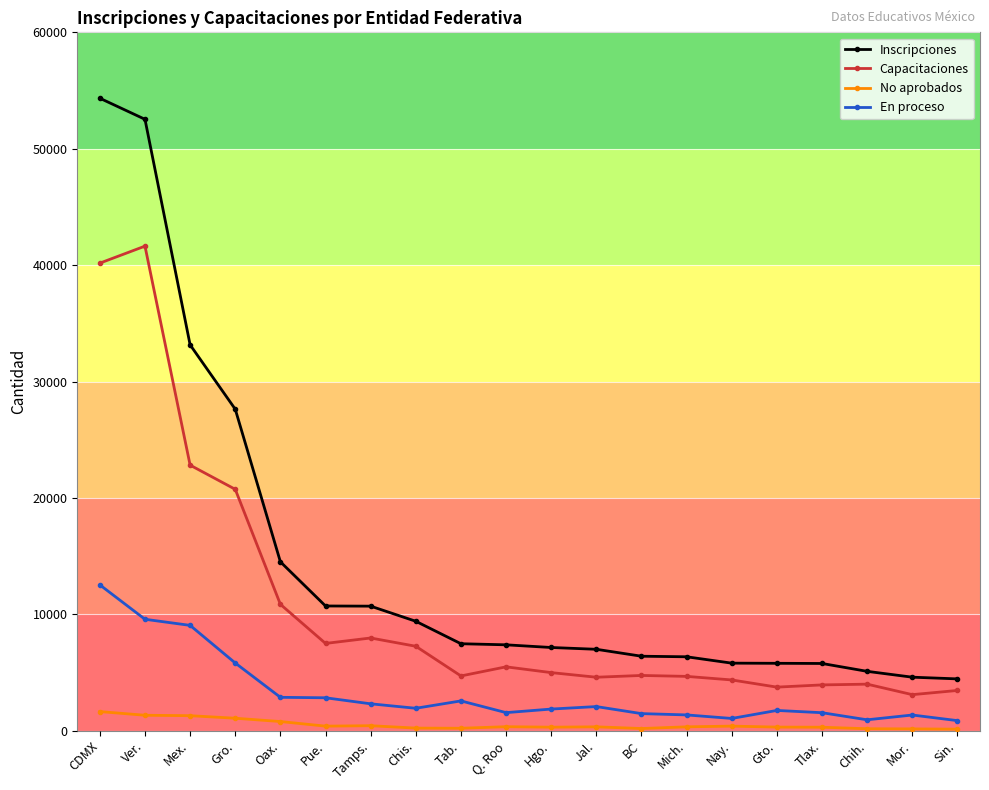

What is the label of the 13th point from the left?

BC